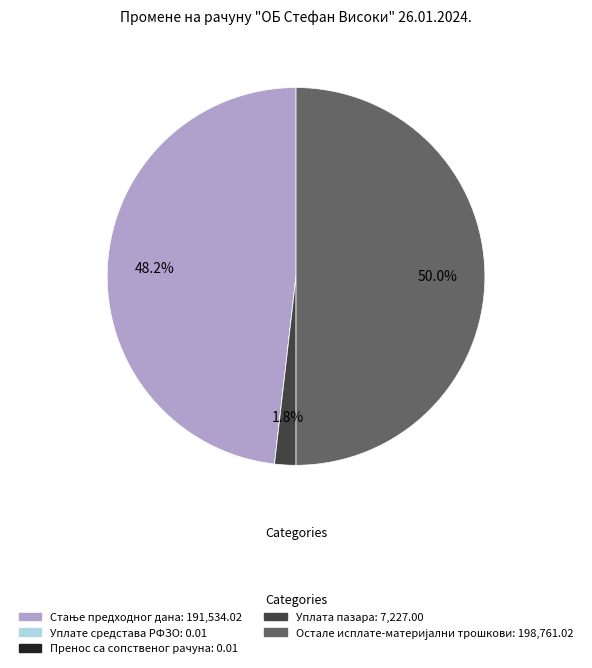

How much of the chart is everything except Уплата пазара?

98.2%